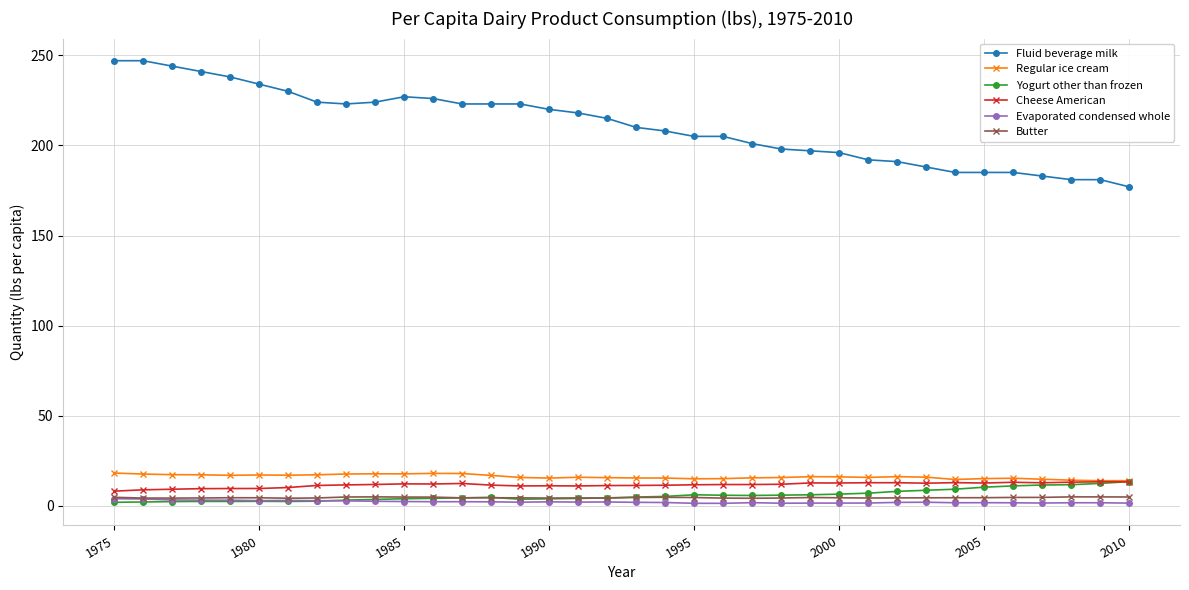

True or false: Evaporated condensed whole and Regular ice cream intersect in this chart.

False